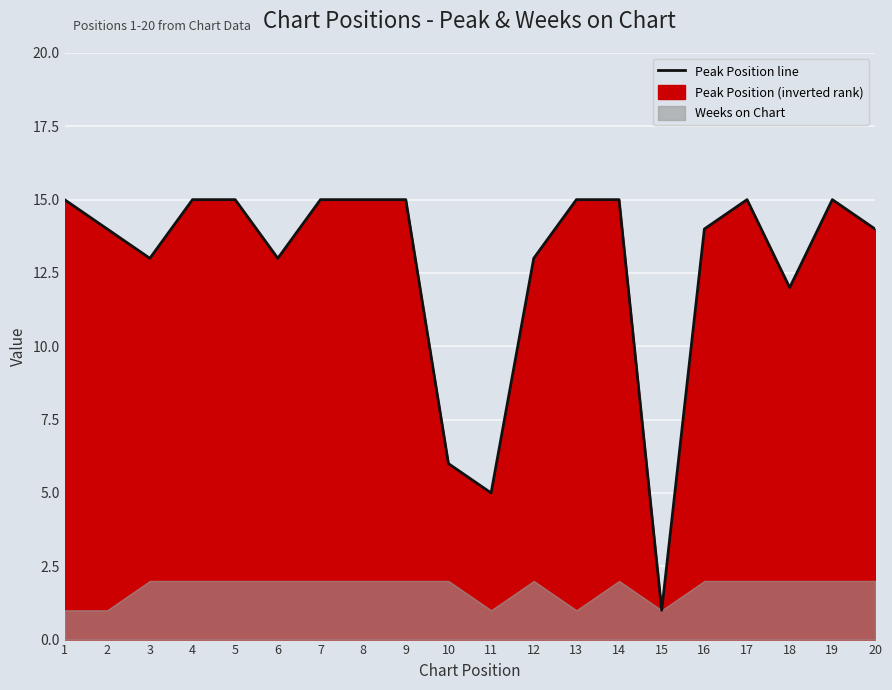

How many interior local valleys (lower than both neighbors) does the data have?

5